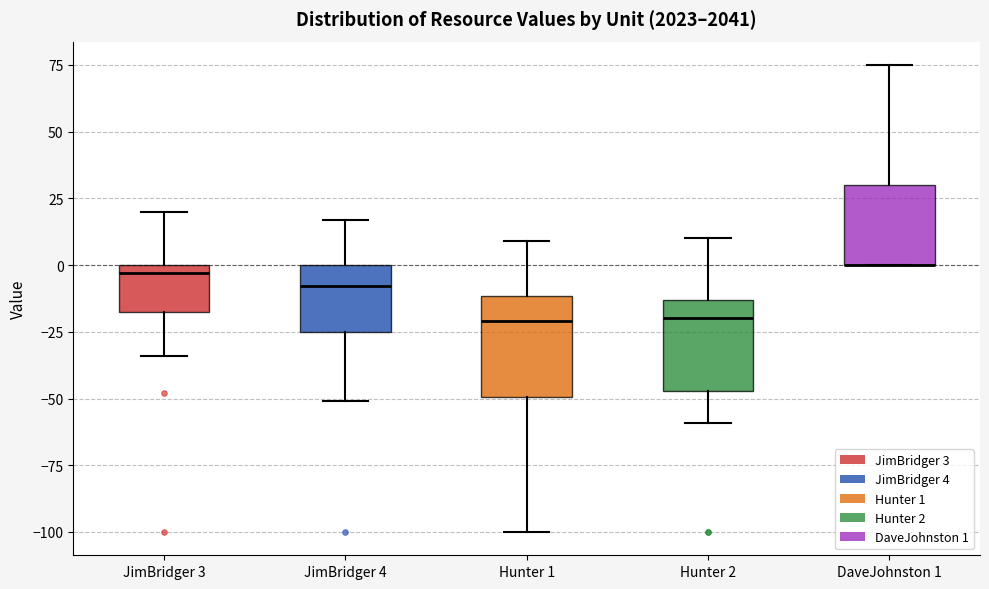

Where does the median line of the box for JimBridger 4 sit on the y-axis? The values are not printed on the chart, so give them approximately, as read against the axis.

-10